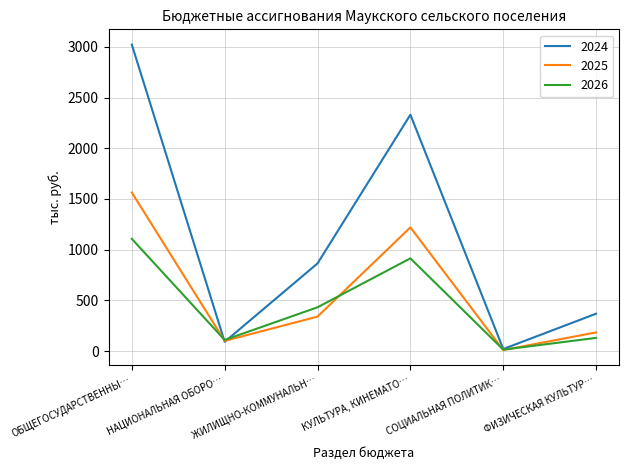

Which series has the widest spread of values?

2024